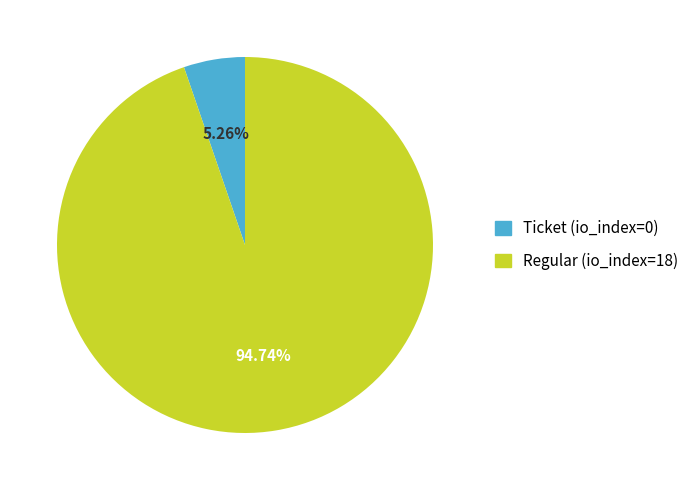

Which has a higher value, Ticket (io_index=0) or Regular (io_index=18)?

Regular (io_index=18)